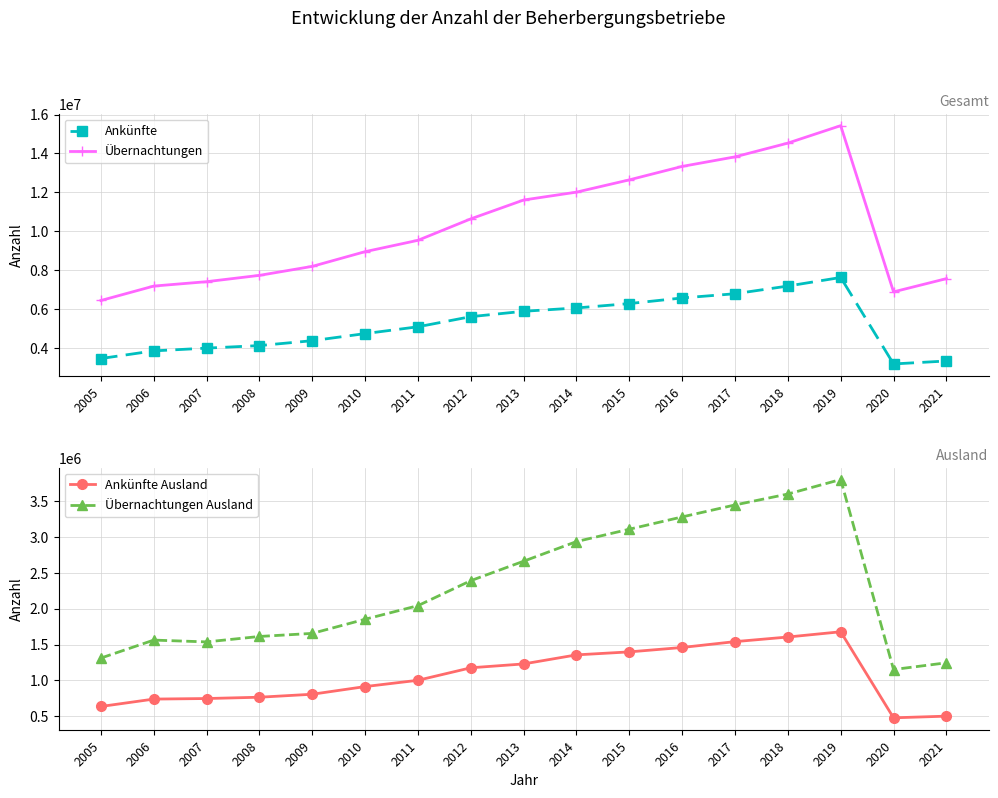

True or false: Übernachtungen and Übernachtungen Ausland cross at least once.

False